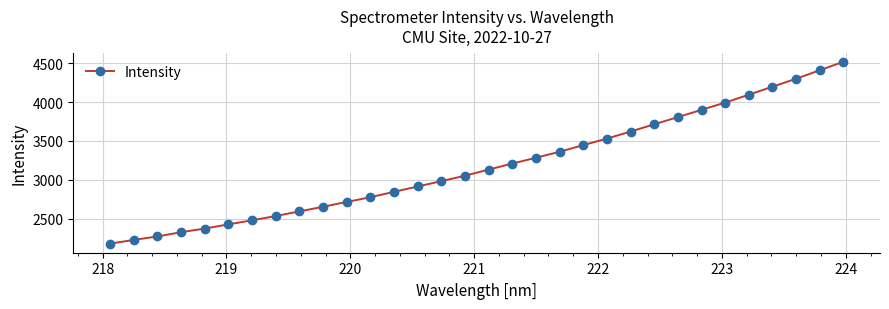

Count the number of data series in this chart.

1